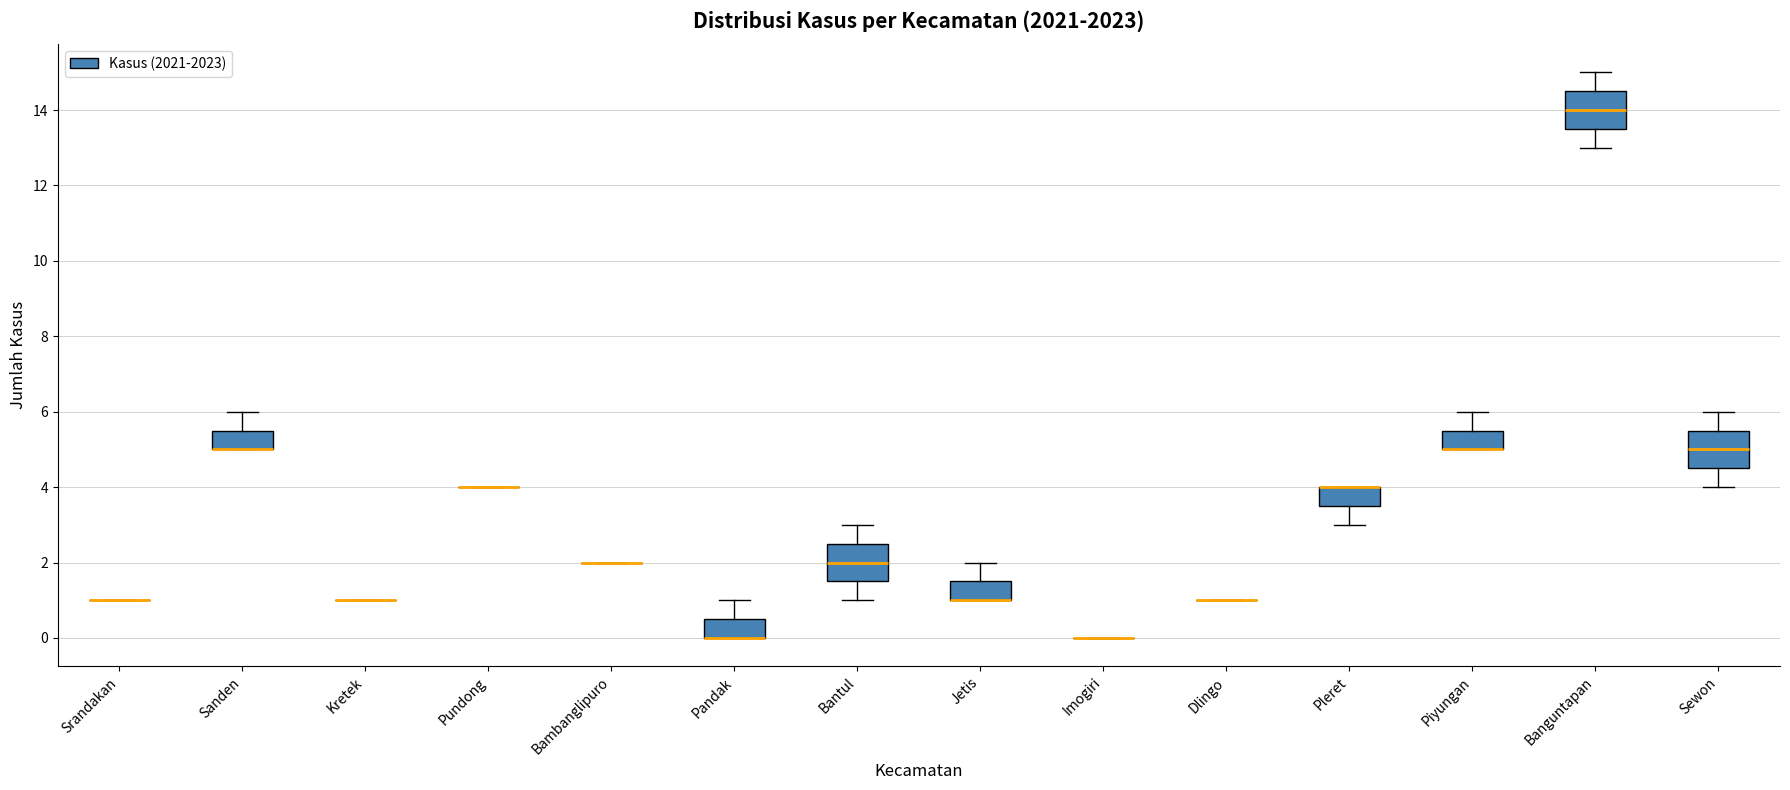

Where is the lower edge of the box for Sewon on the y-axis? The values are not printed on the chart, so give them approximately, as read against the axis.

4.6